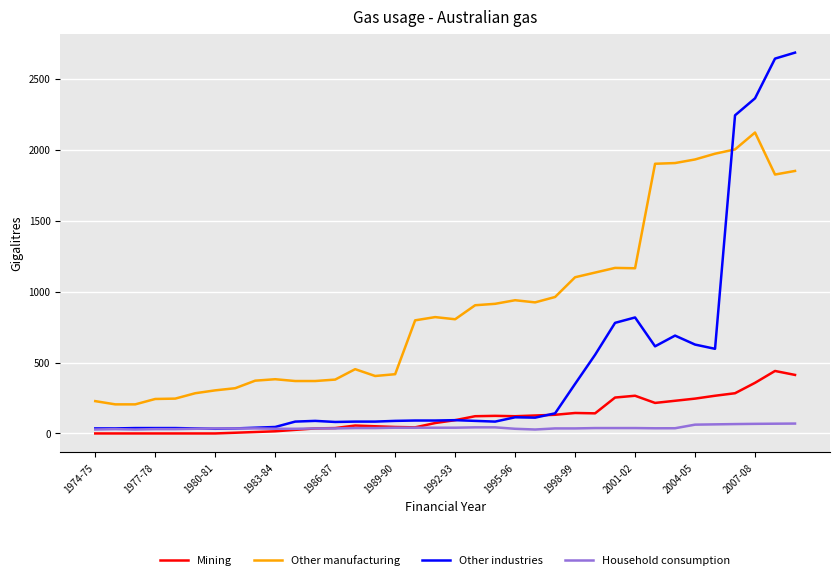

What is the maximum value for Other industries?

2684.8